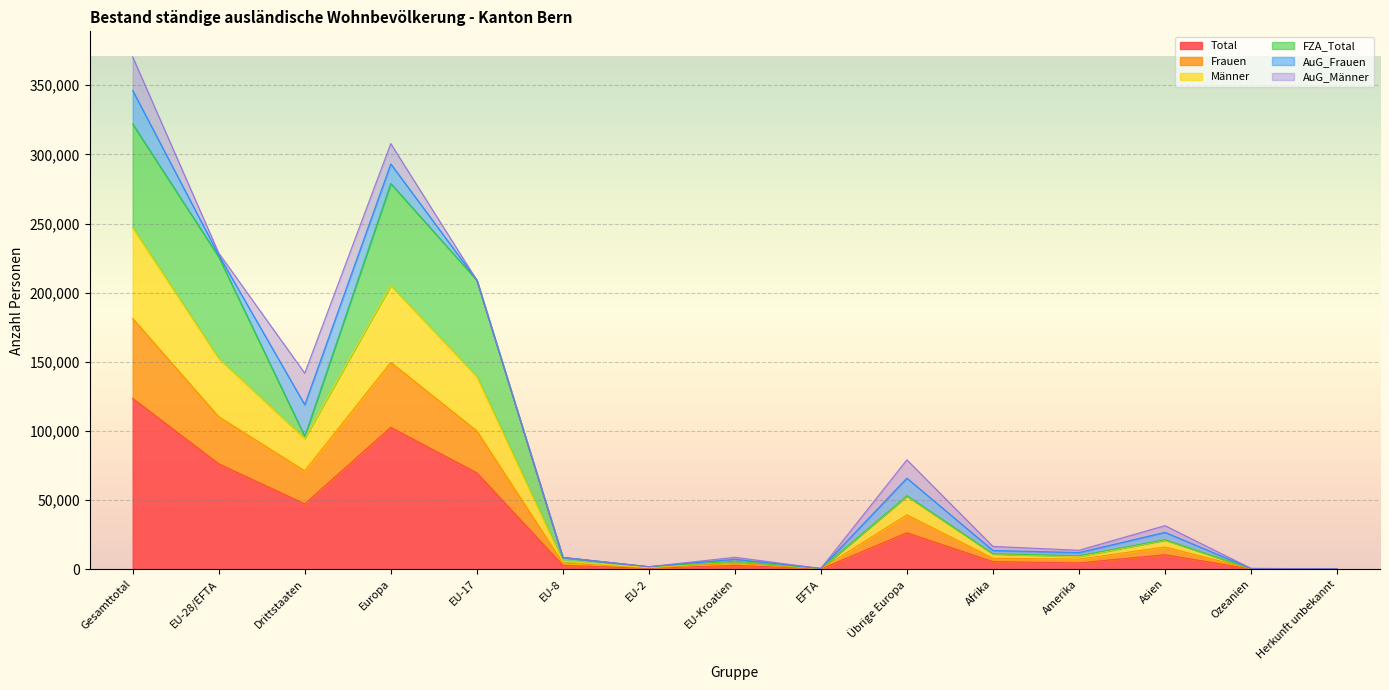

True or false: Total has more than 2 points higher than both neighbors.

True